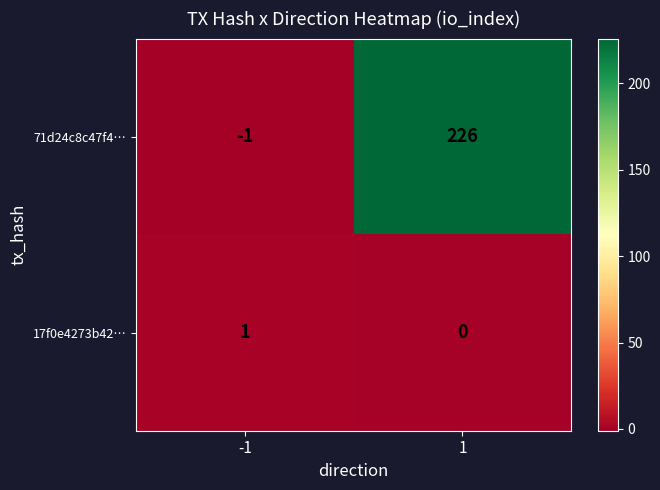

What is the difference between the 71d24c8c47f4… values at -1 and 1?

227